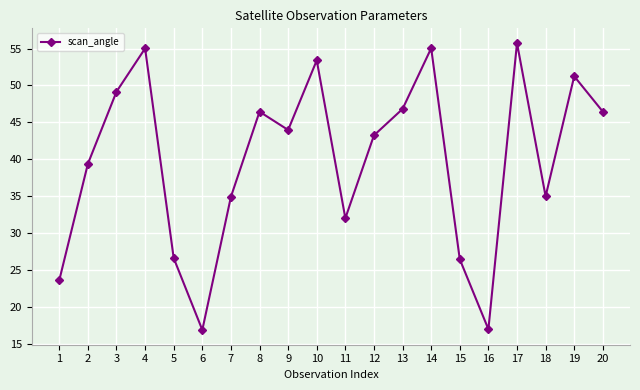

Does the chart display data point markers on the line(s)?

Yes